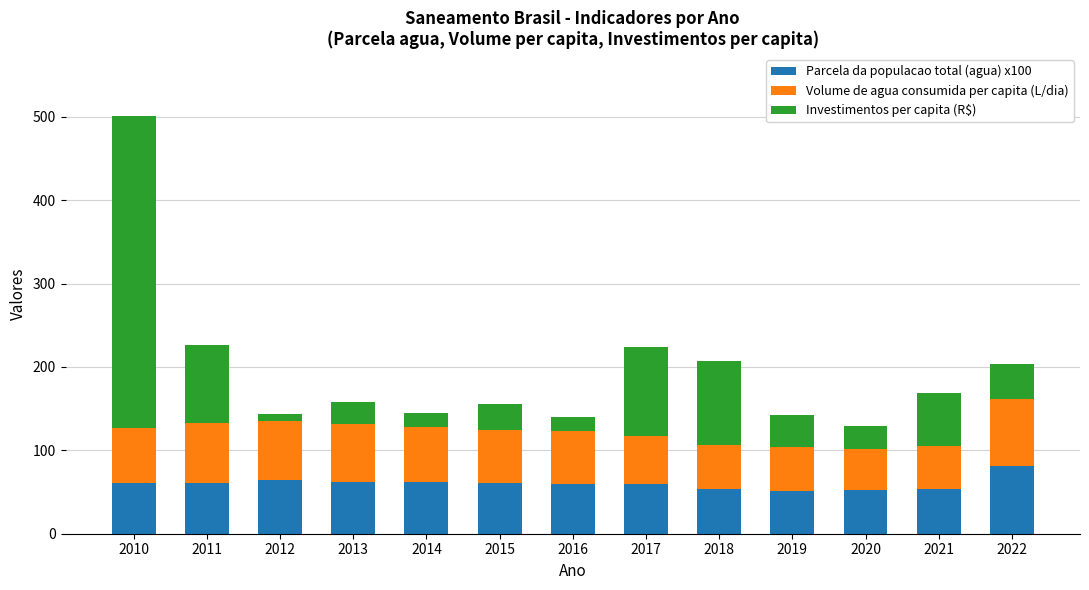

How many distinct data groups are displayed?

3